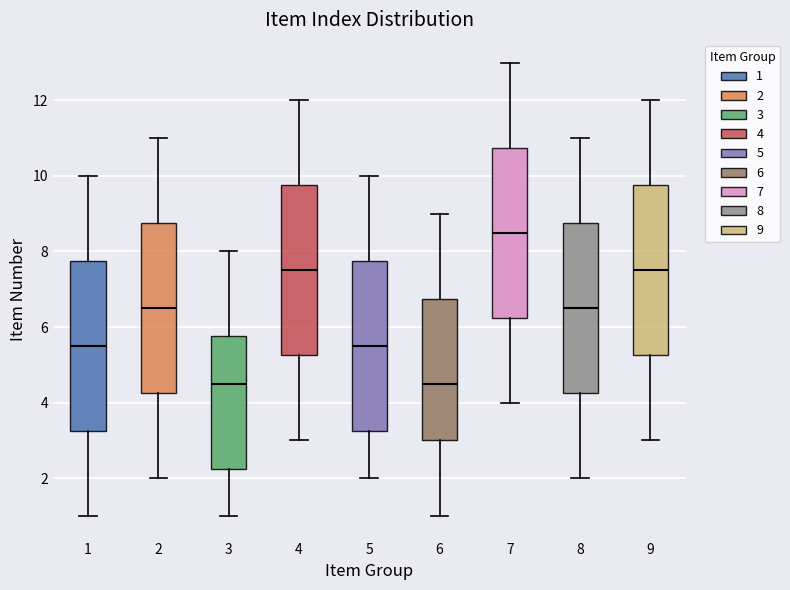

Reading left to right, read every box against the y-axis: the position of its median line, the range the box covers, and the ends of its whiskers. The values are not printed on the chart, so give them approximately, as read against the axis.

1: median 5.6, box 3.2 to 7.8, whiskers 1.0 to 10.0
2: median 6.6, box 4.2 to 8.8, whiskers 2.0 to 11.0
3: median 4.6, box 2.2 to 5.8, whiskers 1.0 to 8.0
4: median 7.6, box 5.2 to 9.8, whiskers 3.0 to 12.0
5: median 5.6, box 3.2 to 7.8, whiskers 2.0 to 10.0
6: median 4.6, box 3.0 to 6.8, whiskers 1.0 to 9.0
7: median 8.6, box 6.2 to 10.8, whiskers 4.0 to 13.0
8: median 6.6, box 4.2 to 8.8, whiskers 2.0 to 11.0
9: median 7.6, box 5.2 to 9.8, whiskers 3.0 to 12.0